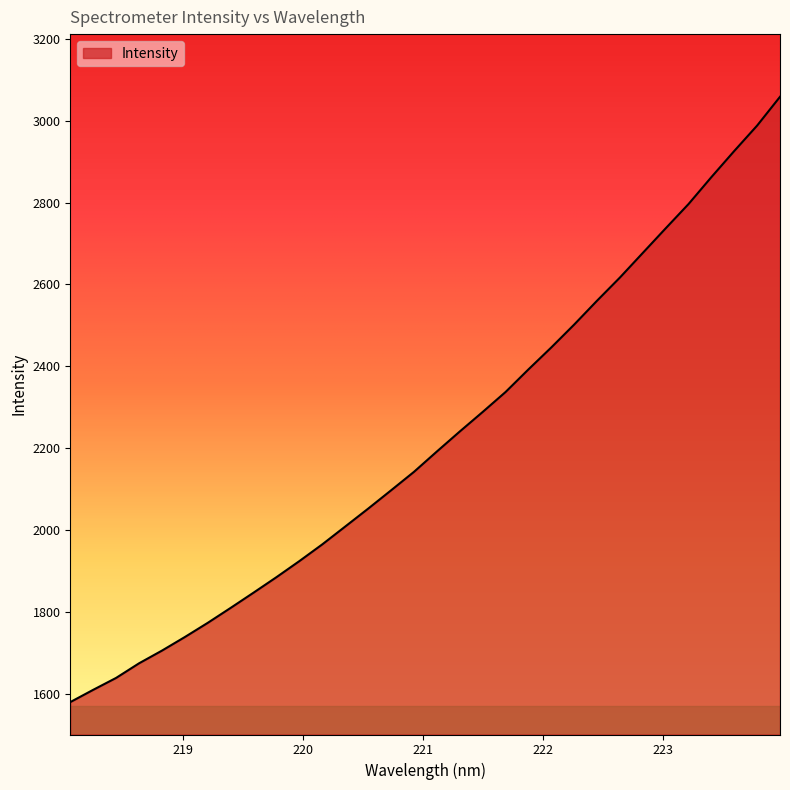

What is the greatest value displayed?

3057.9